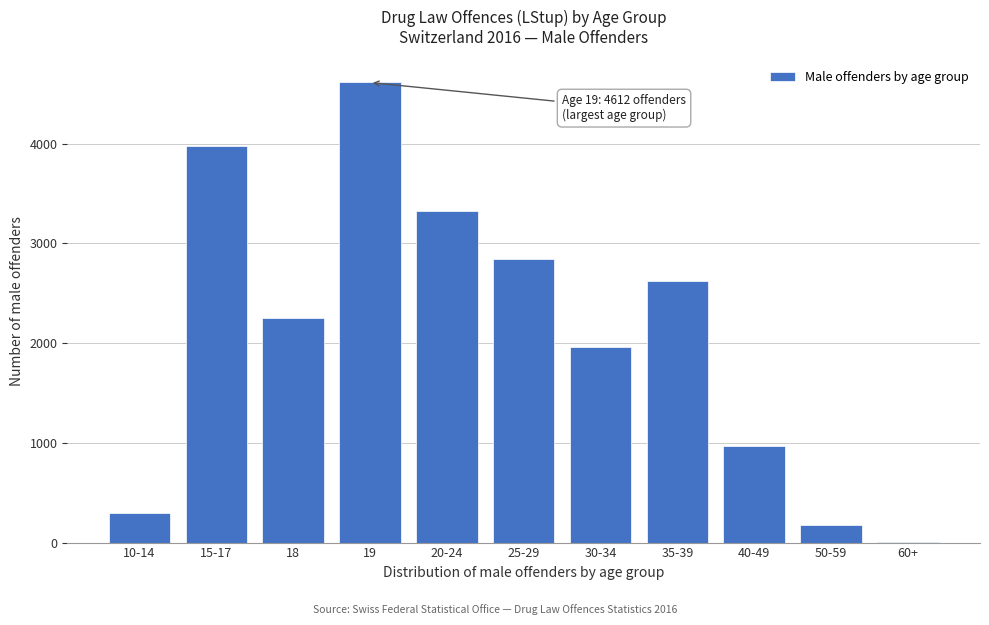

Reading left to right, transcribe all the data shown in this chart.

10-14=296	15-17=3972	18=2251	19=4612	20-24=3326	25-29=2840	30-34=1956	35-39=2621	40-49=968	50-59=181	60+=3